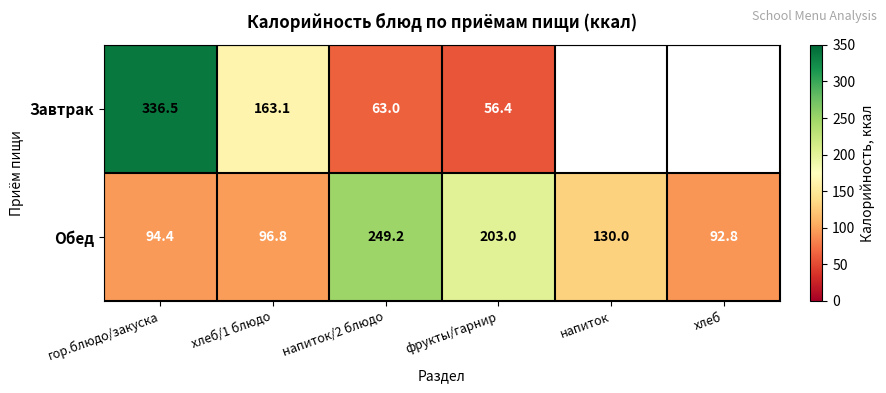

What is the difference between the highest and lowest values at гор.блюдо/закуска?

242.1